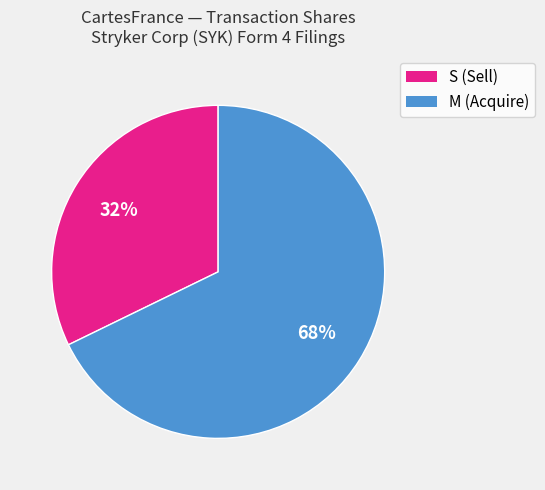

Which category has the biggest portion of the pie?

M (Acquire)